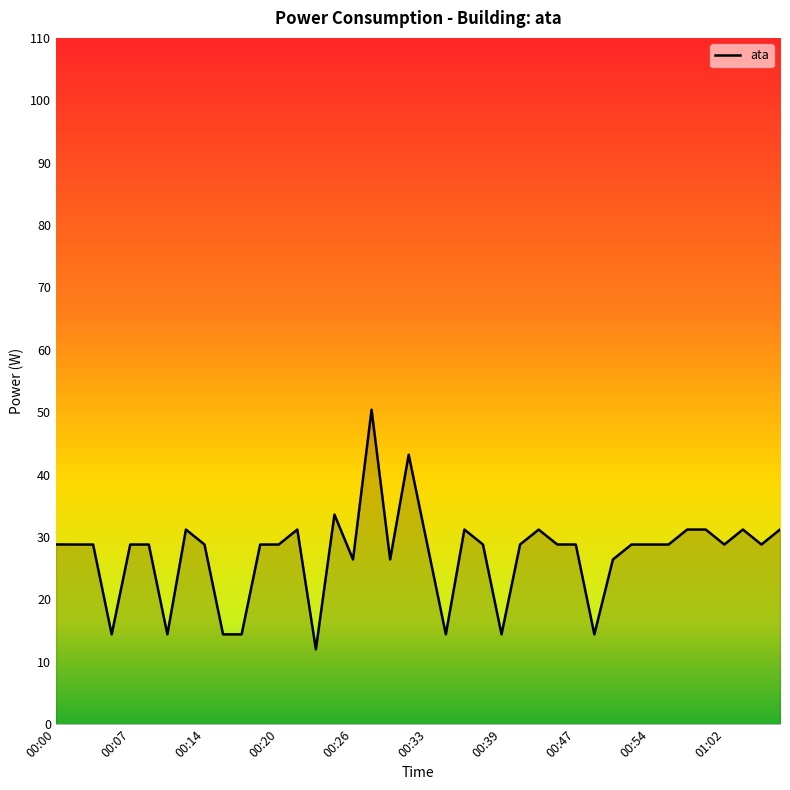

What is the minimum value shown in the chart?

12.0